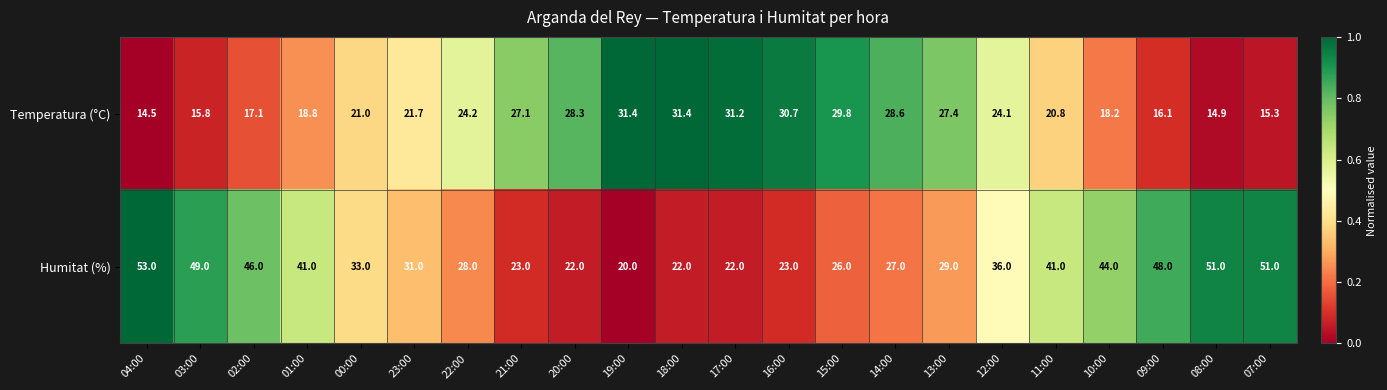

List the series in order of their overall mean, highest first.

Humitat (%), Temperatura (°C)